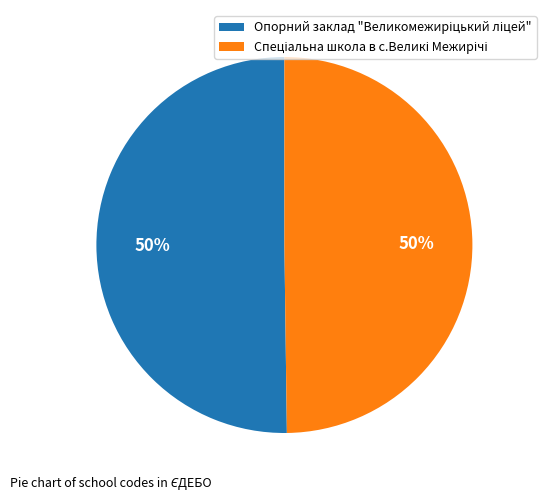

To the nearest percent, what is the average slice percentage?

50%